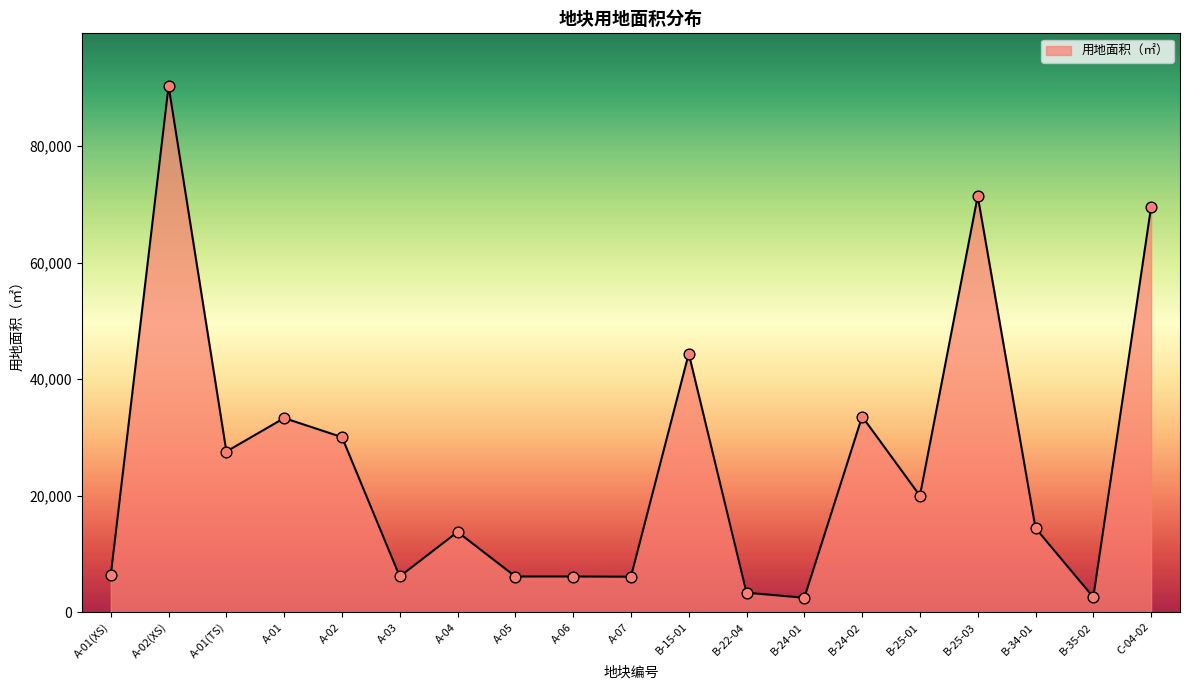

What is the change in value from A-01(TS) to C-04-02?

+41997.2